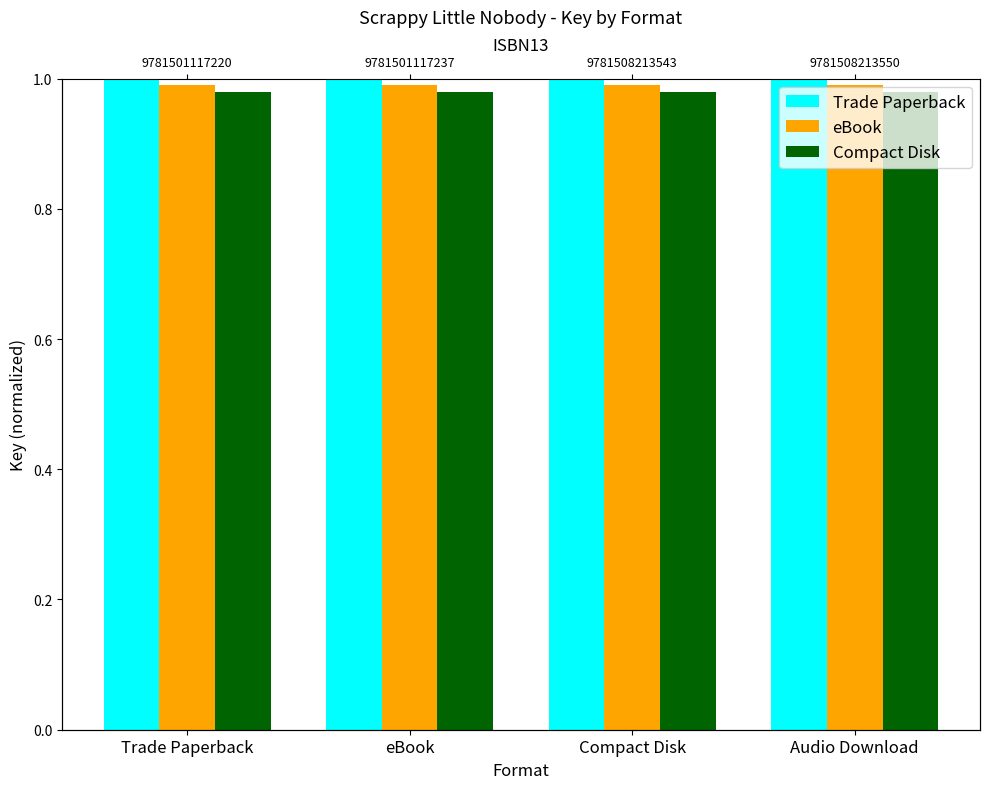

What is the approximate value of eBook at Compact Disk?

1.0